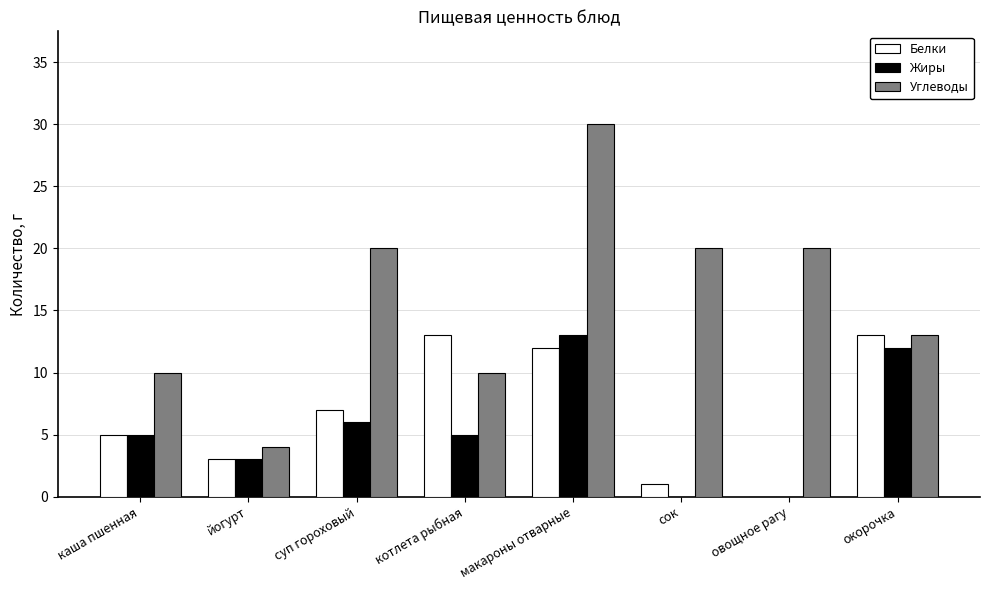

How many positive values does the Белки series have?

7